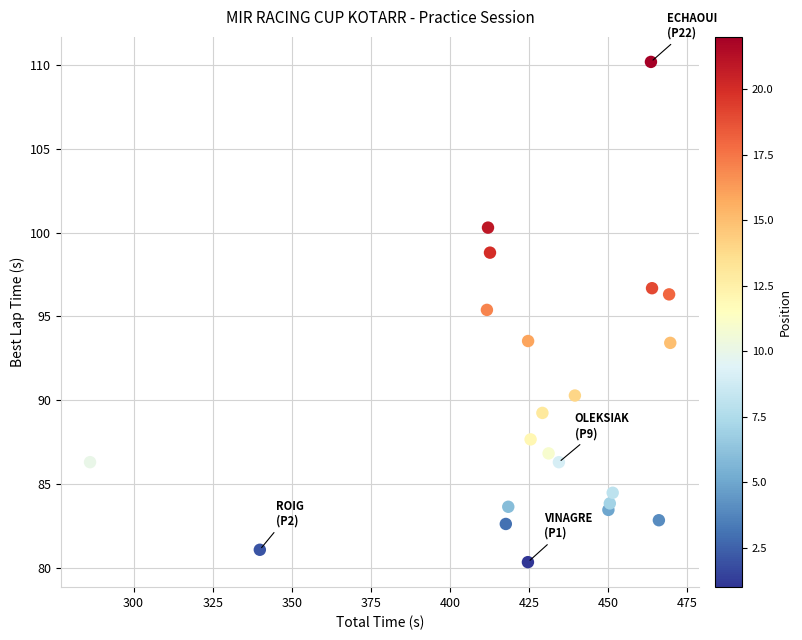

What Y value in the scatter plot is closest to 95?

95.4